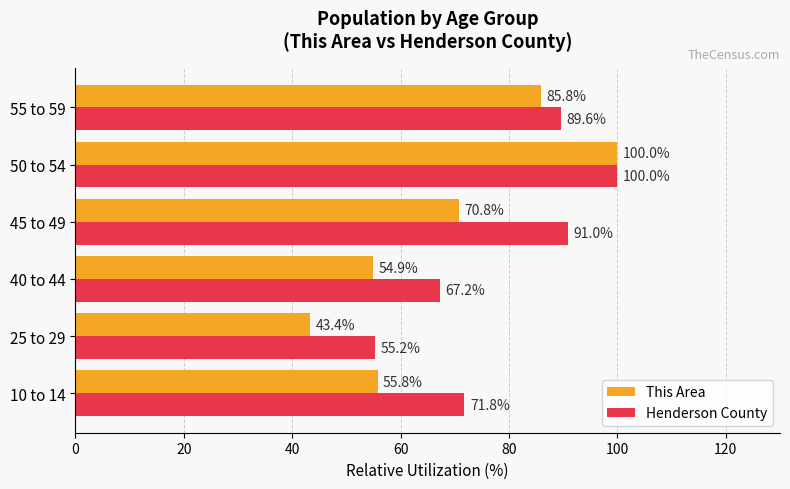

What is the difference between the maximum and minimum values in the This Area series?

56.6